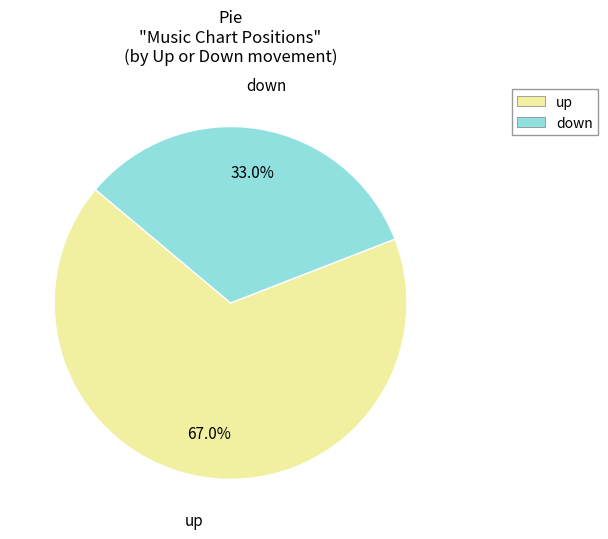

What is the smallest slice in the pie chart?

down